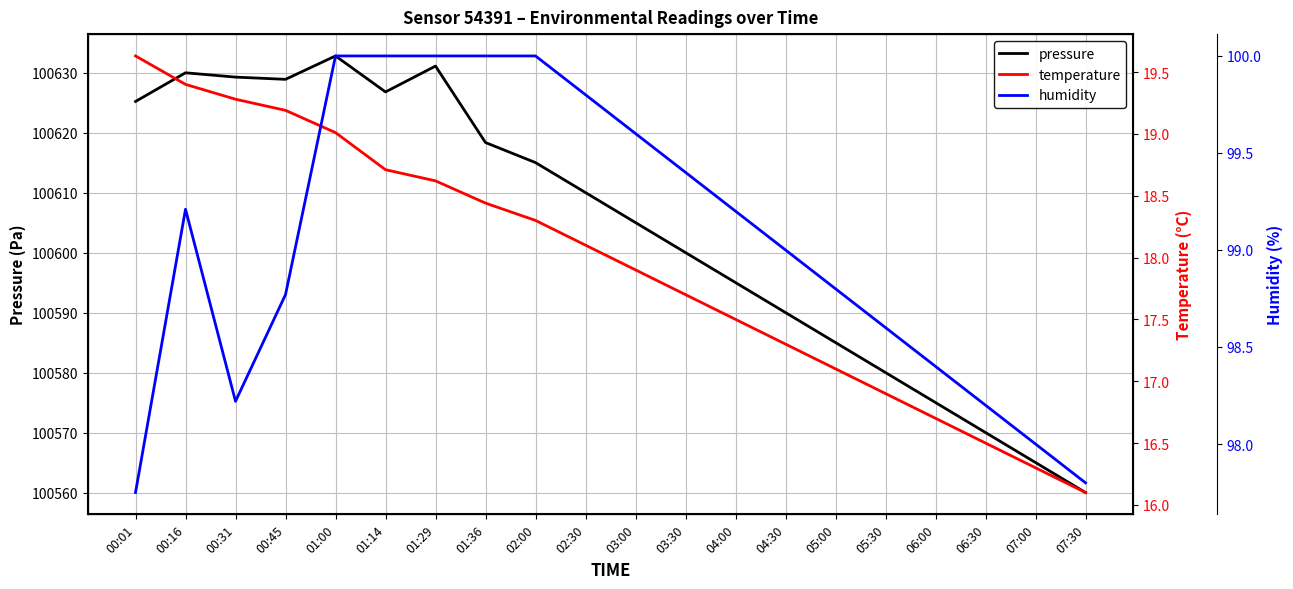

Reading left to right, list all the values displayed in this chart.

pressure: 00:01=100625.2	00:16=100630.0	00:31=100629.2	00:45=100628.9	01:00=100632.8	01:14=100626.8	01:29=100631.1	01:36=100618.3	02:00=100615.0	02:30=100610.0	03:00=100605.0	03:30=100600.0	04:00=100595.0	04:30=100590.0	05:00=100585.0	05:30=100580.0	06:00=100575.0	06:30=100570.0	07:00=100565.0	07:30=100560.0
temperature: 00:01=19.6	00:16=19.4	00:31=19.3	00:45=19.2	01:00=19.0	01:14=18.7	01:29=18.6	01:36=18.4	02:00=18.3	02:30=18.1	03:00=17.9	03:30=17.7	04:00=17.5	04:30=17.3	05:00=17.1	05:30=16.9	06:00=16.7	06:30=16.5	07:00=16.3	07:30=16.1
humidity: 00:01=97.8	00:16=99.2	00:31=98.2	00:45=98.8	01:00=100.0	01:14=100.0	01:29=100.0	01:36=100.0	02:00=100.0	02:30=99.8	03:00=99.6	03:30=99.4	04:00=99.2	04:30=99.0	05:00=98.8	05:30=98.6	06:00=98.4	06:30=98.2	07:00=98.0	07:30=97.8